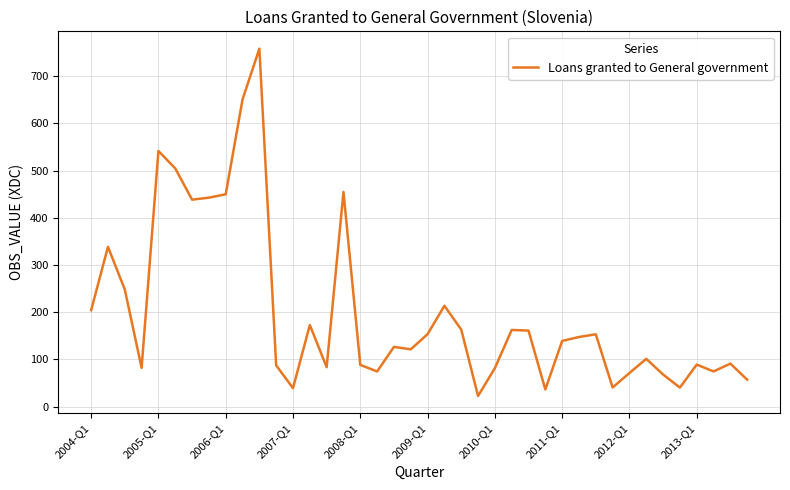

What is the greatest value displayed?

758.1